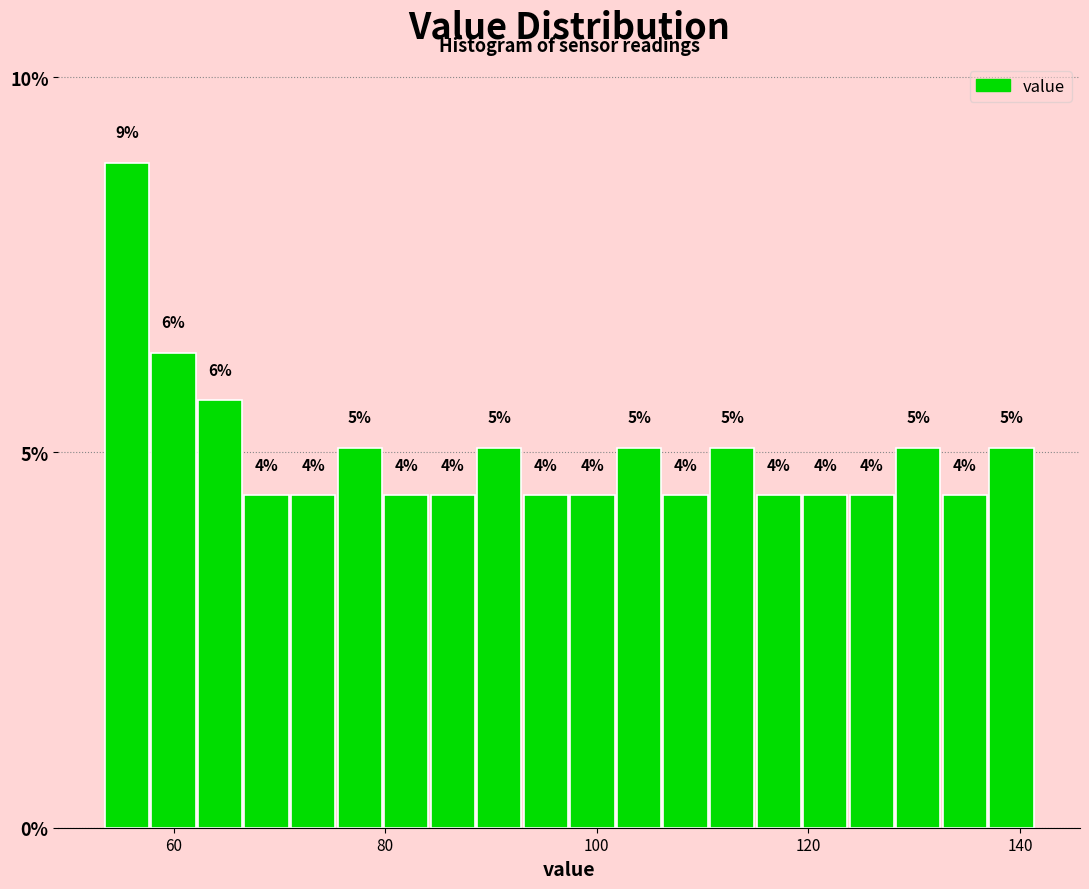

Read against the x-axis, roughly where is the centre of the tallest bar?

56